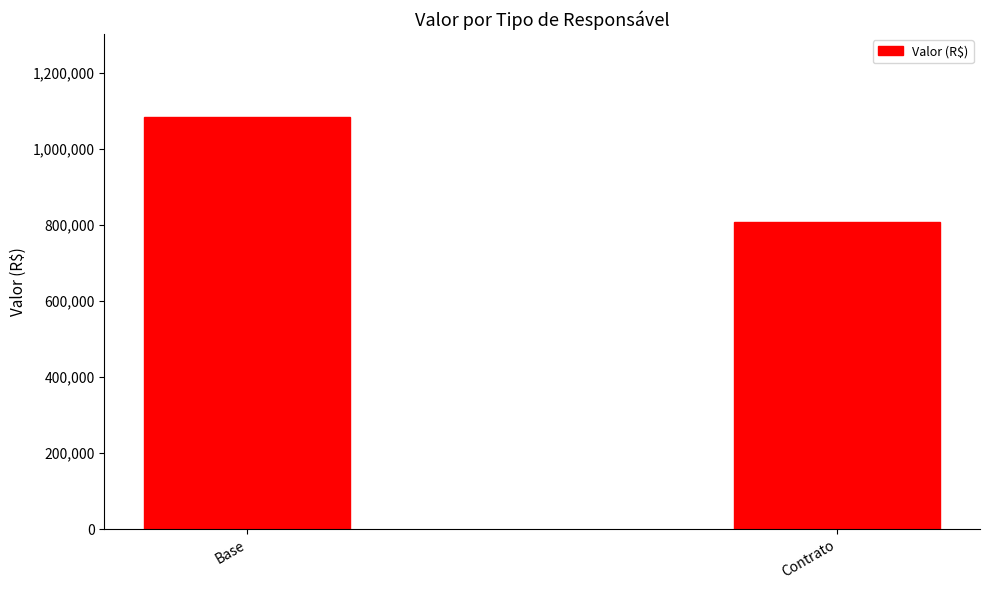

Rank the categories by value from highest to lowest.

Base, Contrato